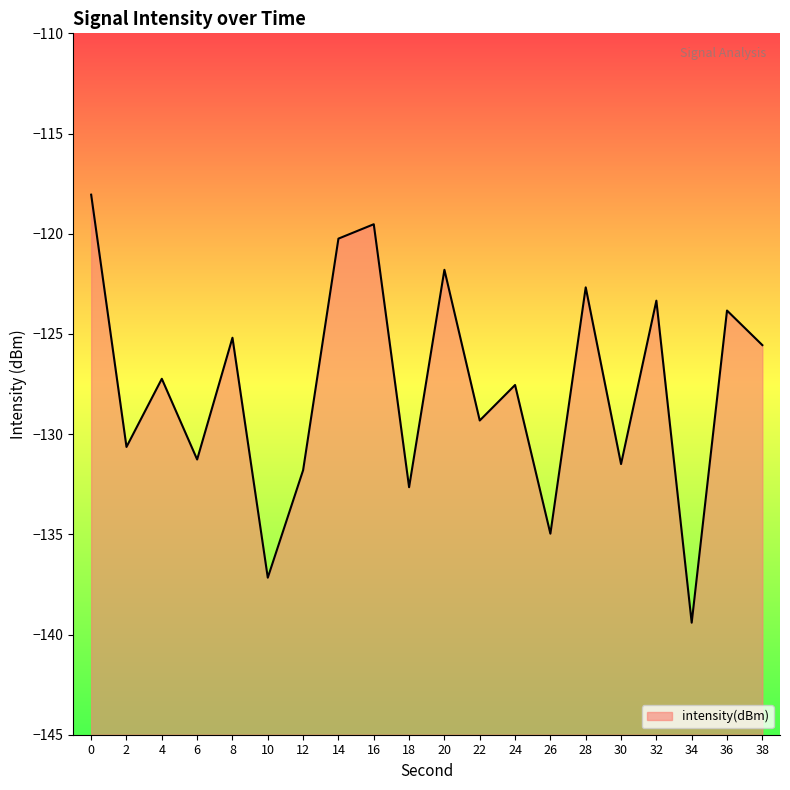

What is the average value?

-127.7